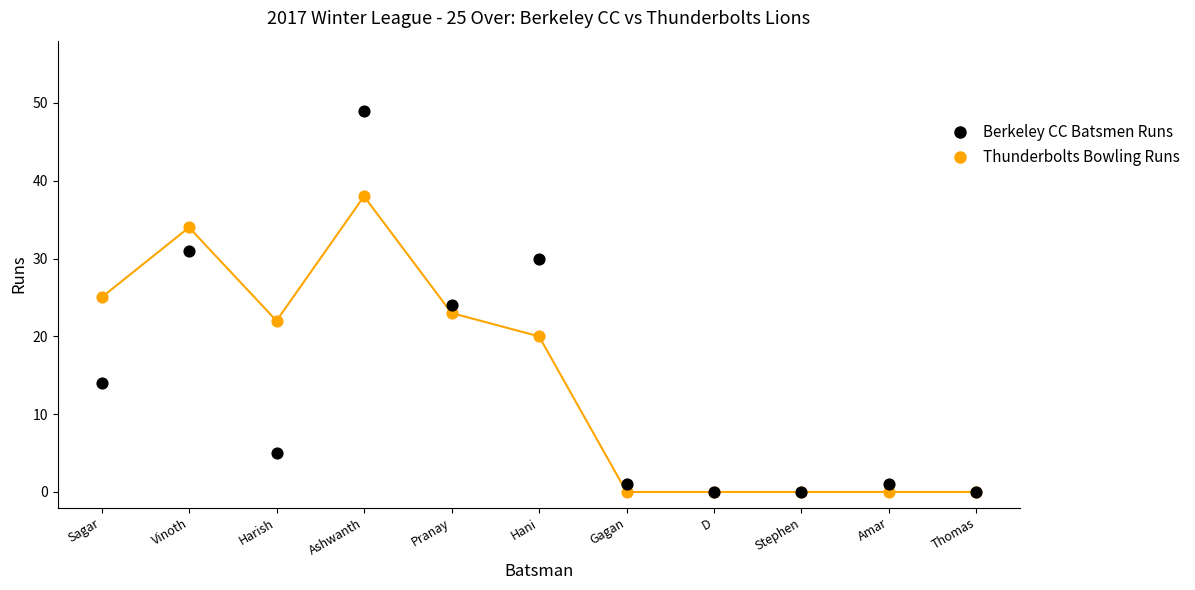

At how many categories does at least one series exceed 15?

6